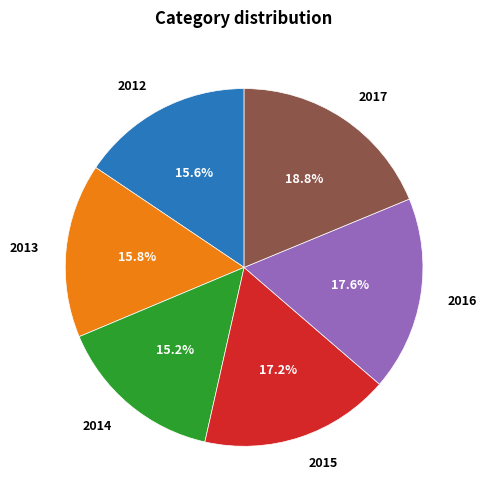

True or false: 2012 accounts for 27% of the total.

False